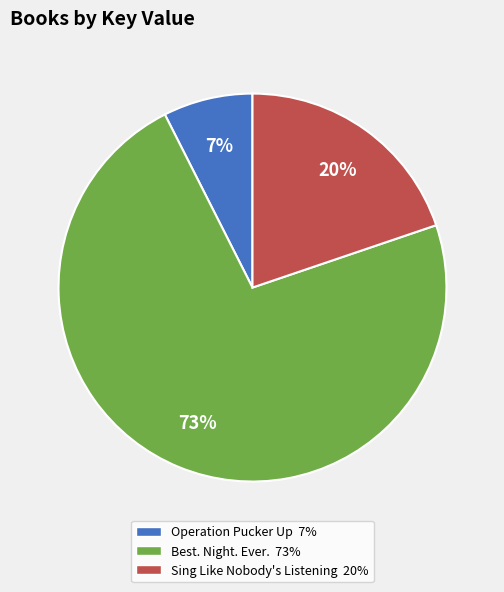

To the nearest percent, what is the combined percentage of Sing Like Nobody's Listening and Operation Pucker Up?

27%